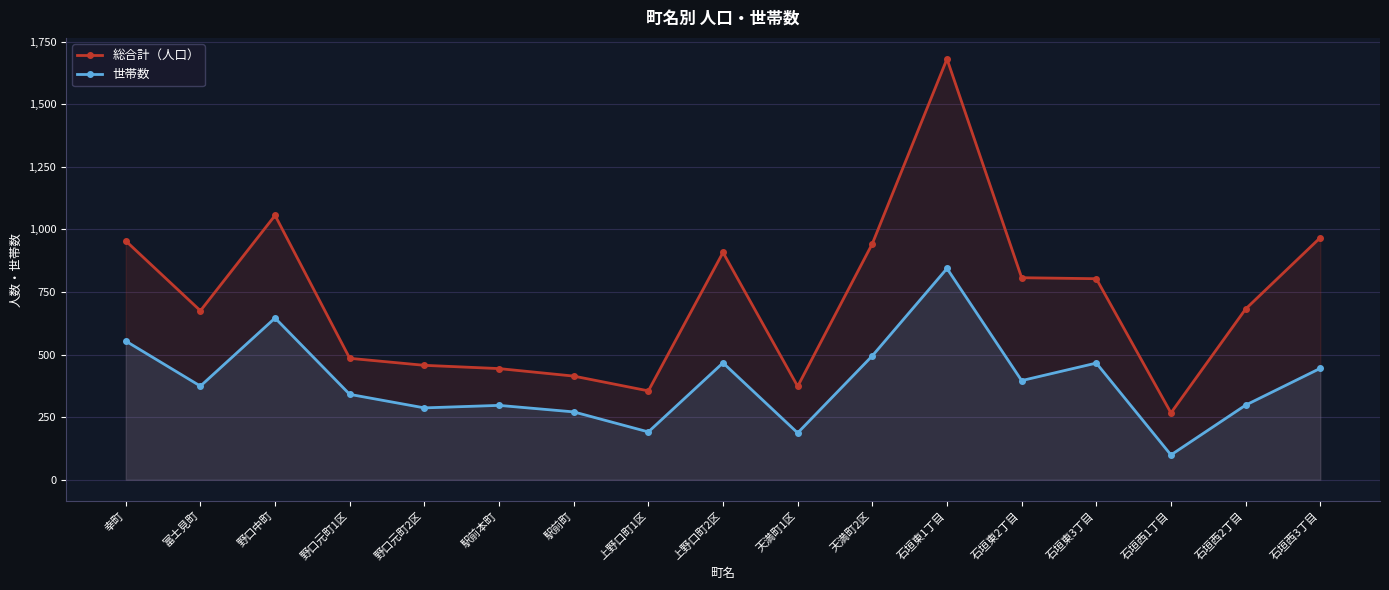

Read the 世帯数 value at 野口中町.

646